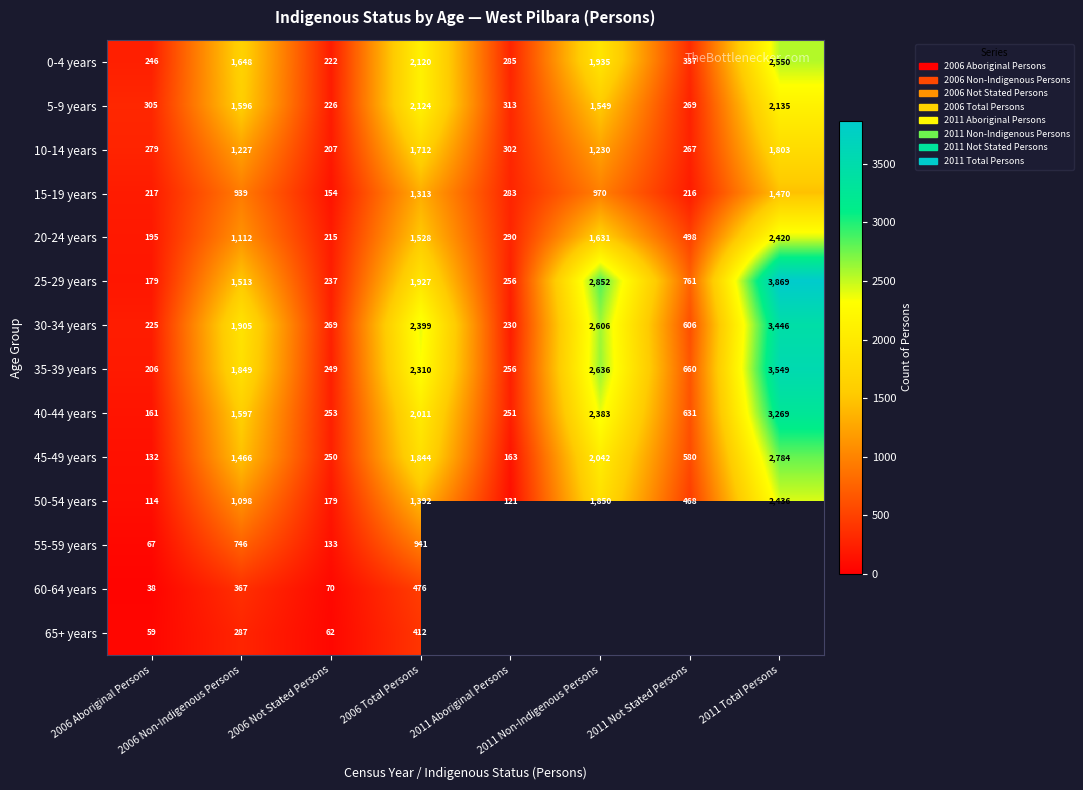

What is the highest value of the 5-9 years series?

2135